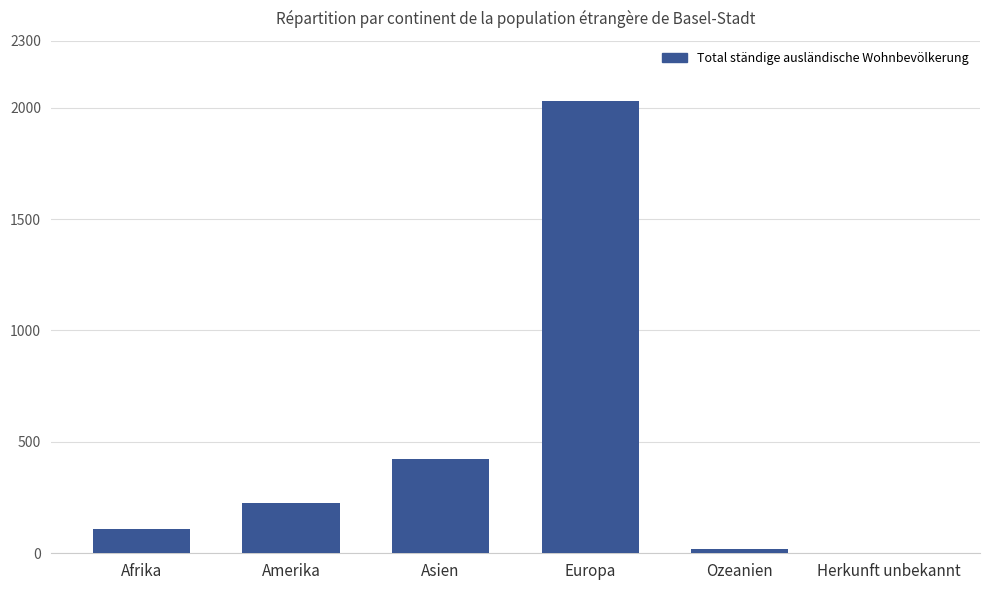

Approximately how many times larger is the value at Afrika compared to Europa?

0.1